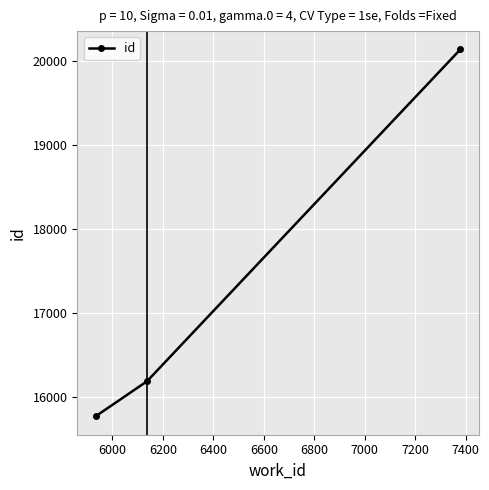

What is the minimum value shown in the chart?

15773